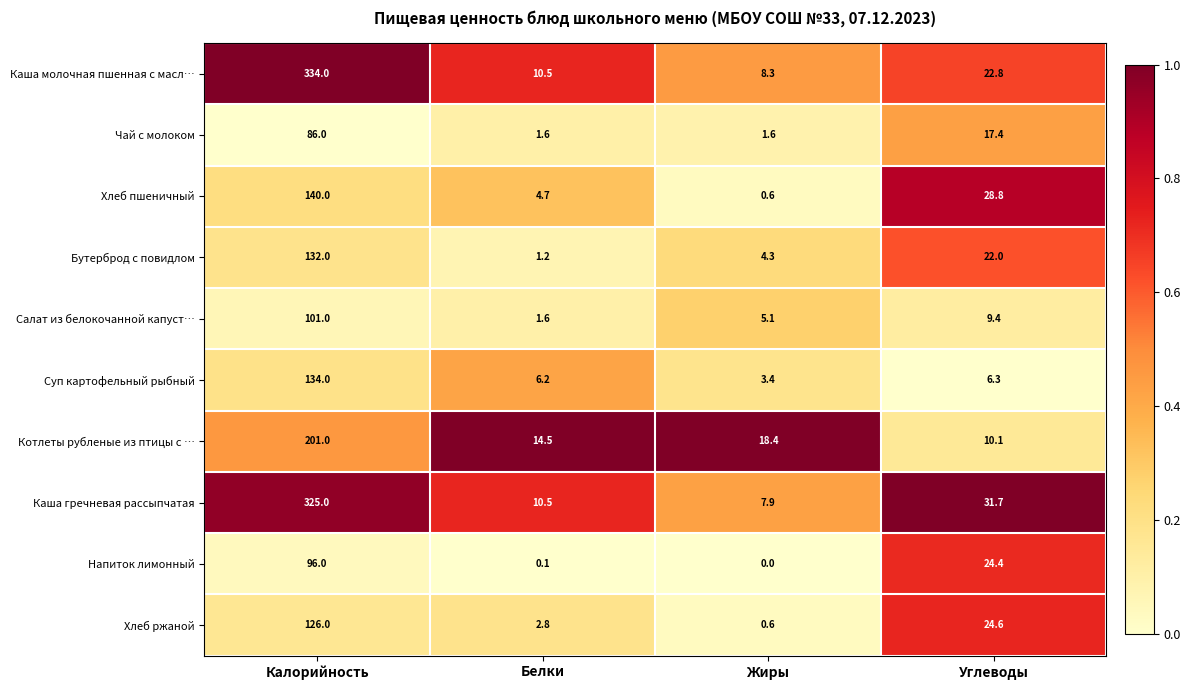

What is the maximum value shown in the chart?

334.0